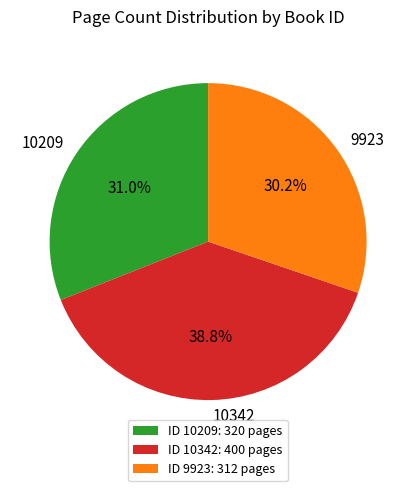

Is it true that 10342 is 28% of the pie?

False